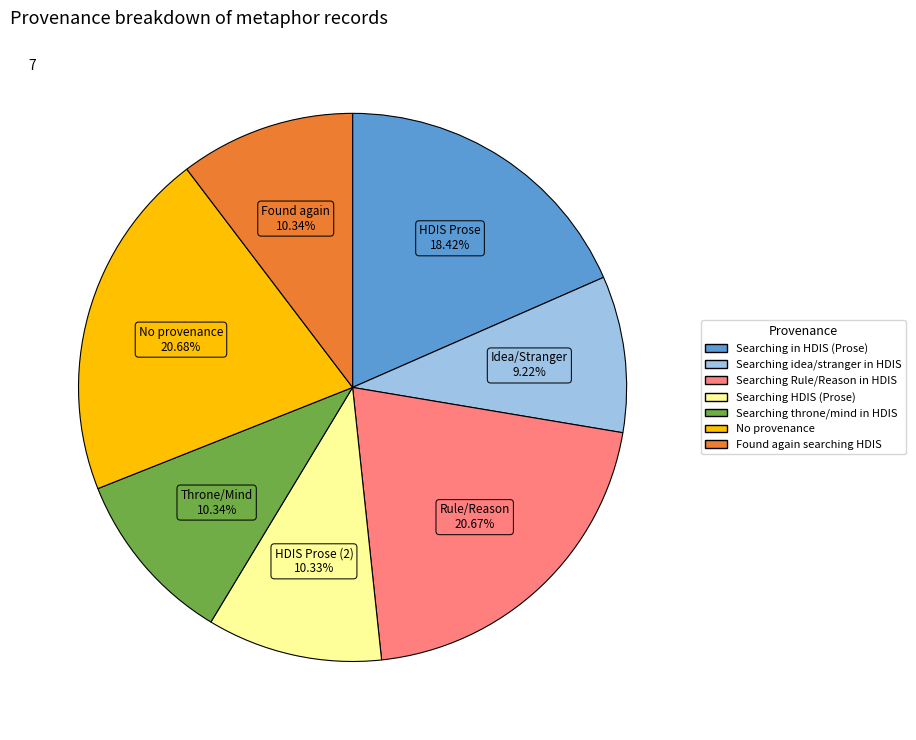

Count the number of slices in the pie.

7